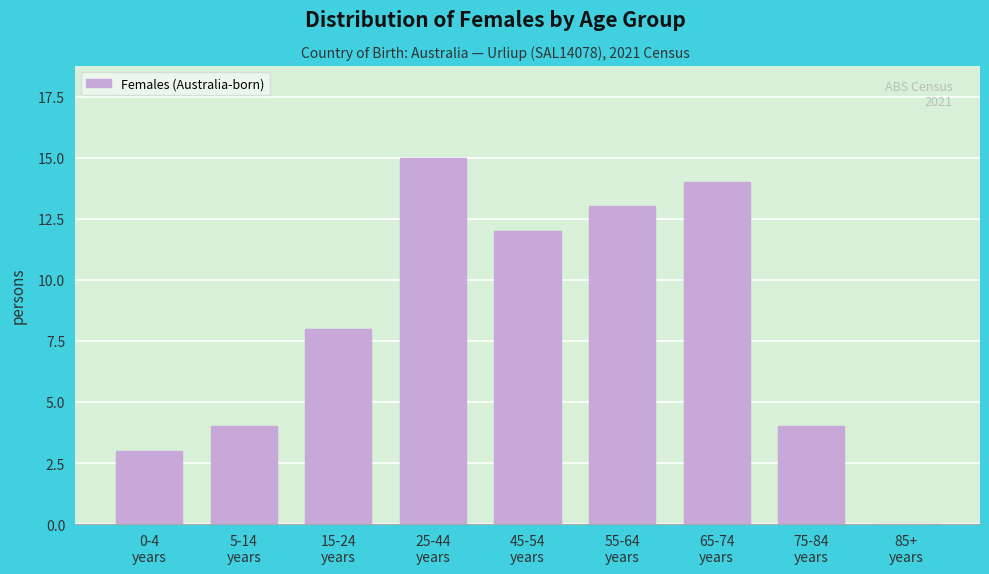

What is the sum of all values?

73